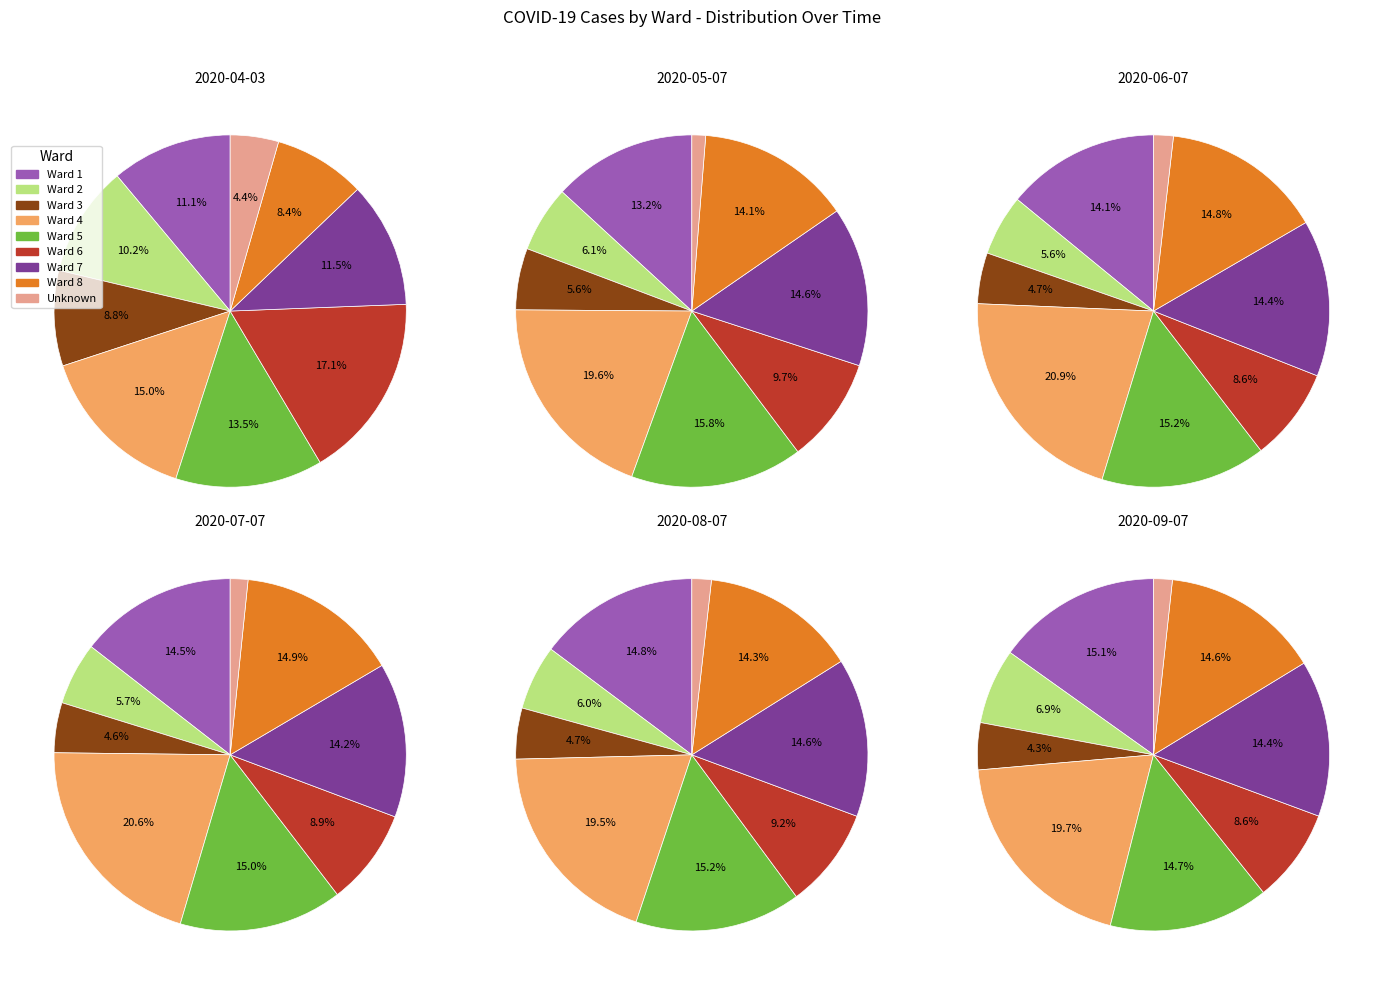

Is Ward 6 the majority of the pie?

No